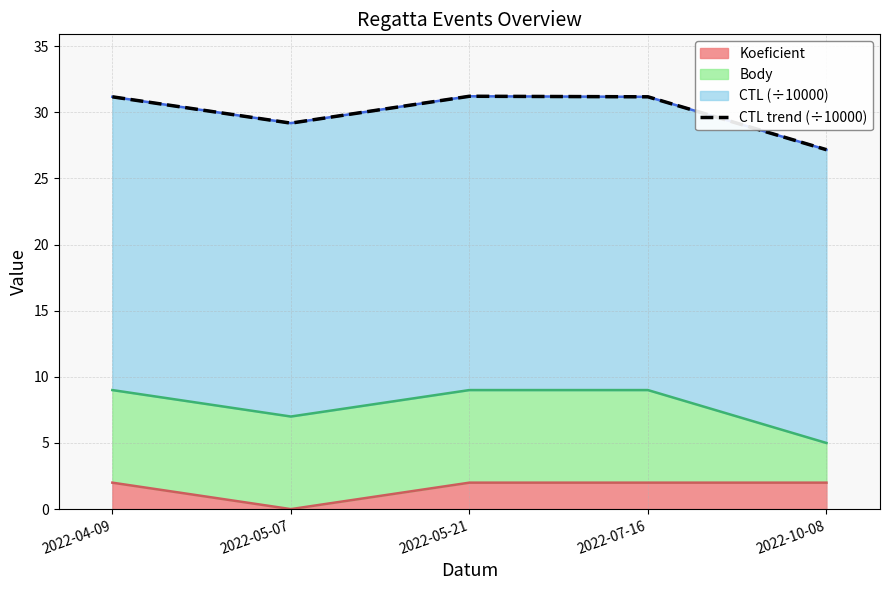

The Koeficient series shows 0 at 2022-05-07. True or false?

True